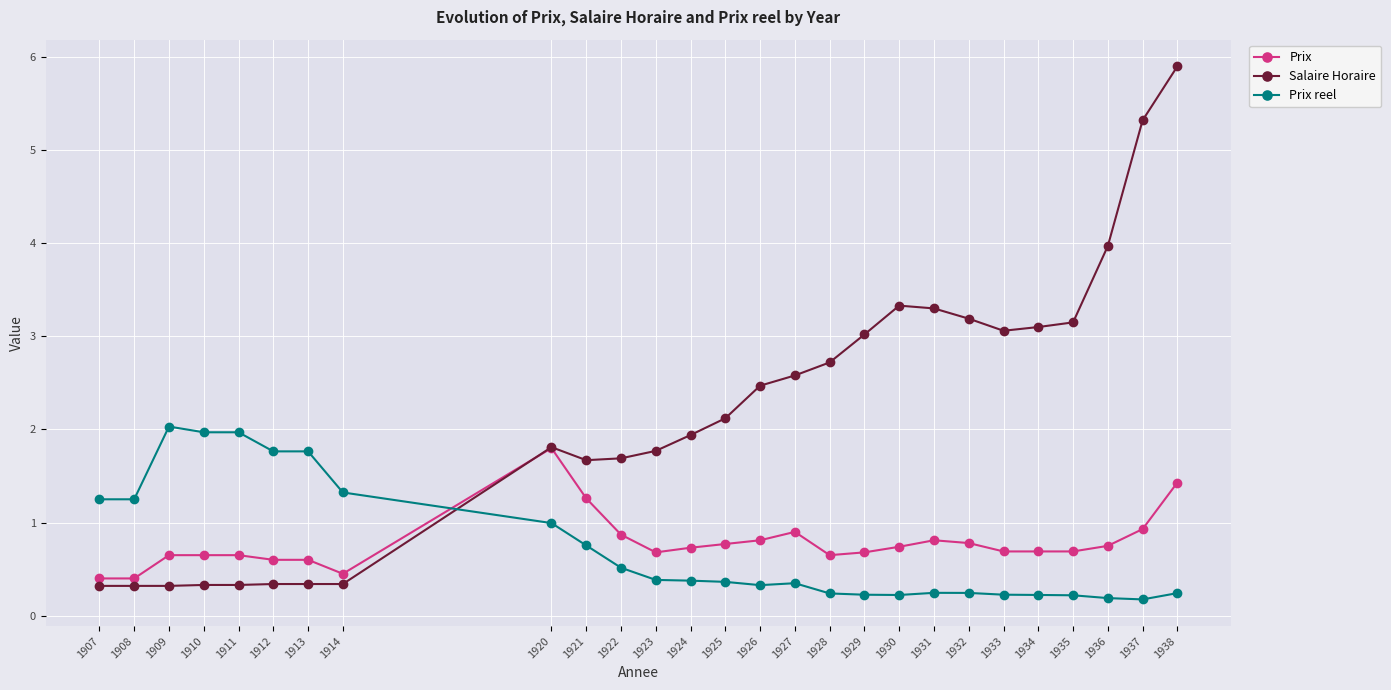

What is the approximate value of Prix at 1910?

0.7